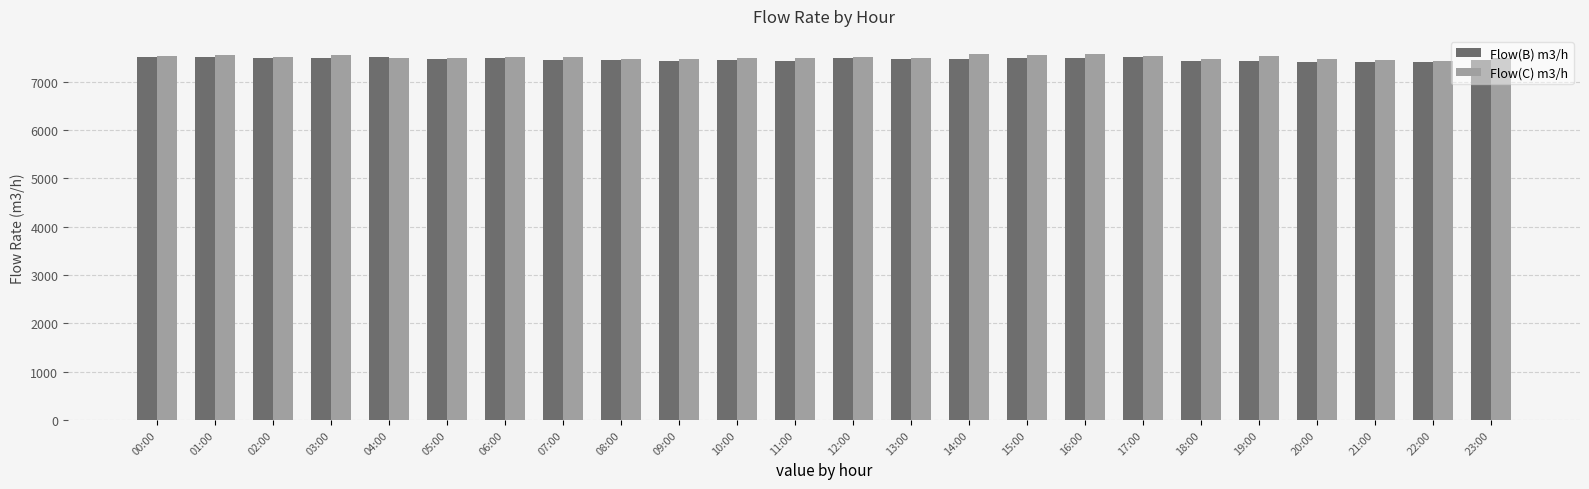

At which label does Flow(B) m3/h first exceed 7481?

00:00